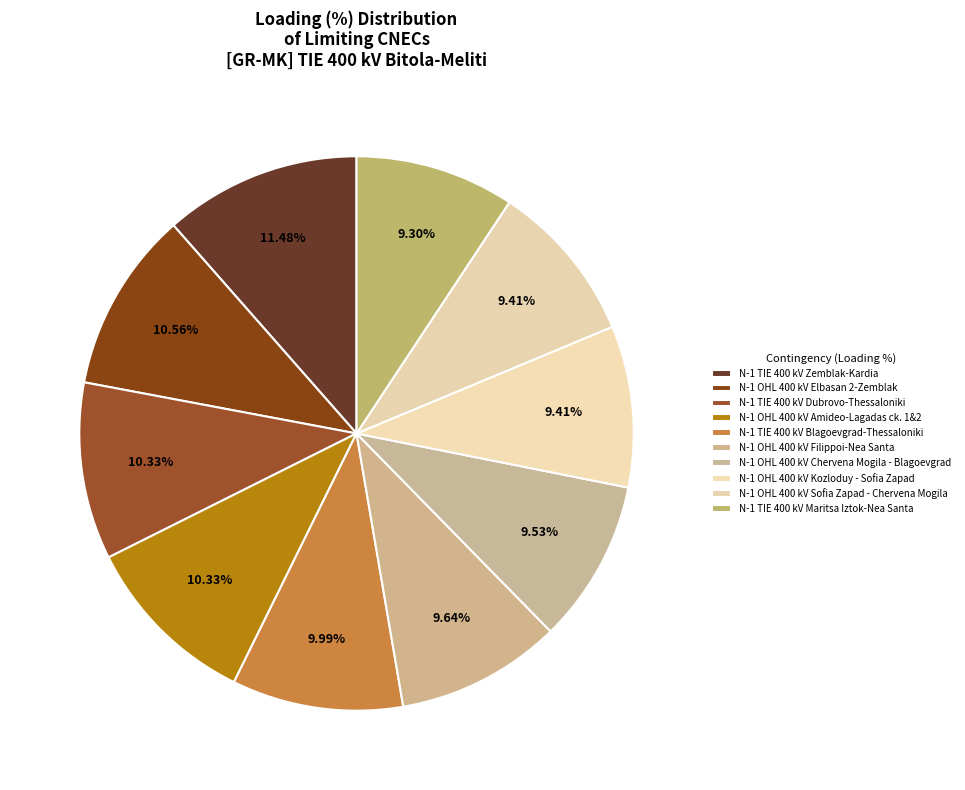

What is the ratio of the value at N-1 OHL 400 kV Kozloduy - Sofia Zapad to the value at N-1 TIE 400 kV Dubrovo-Thessaloniki?

0.9